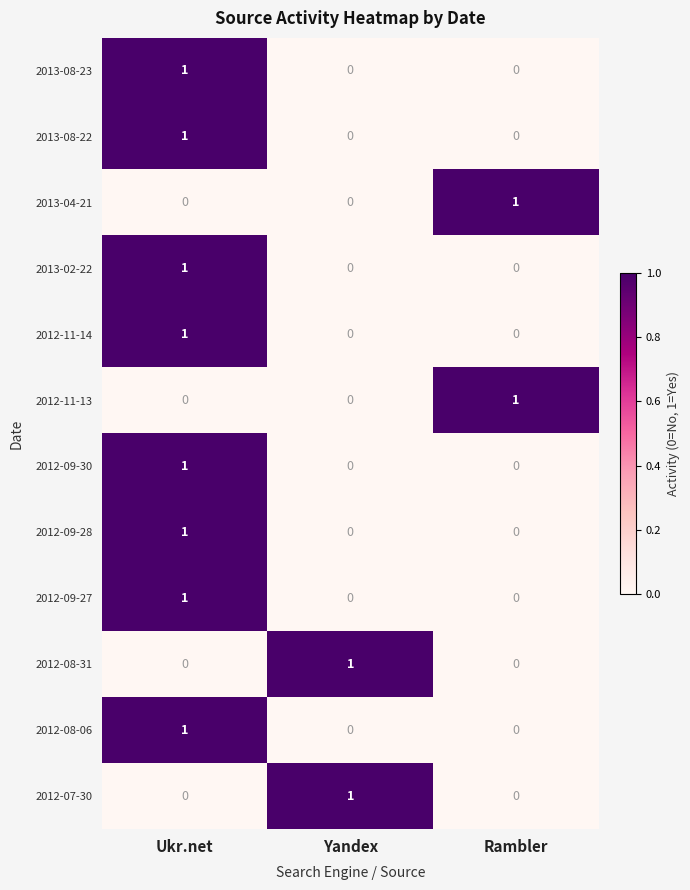

How many categories are shown in the chart?

3